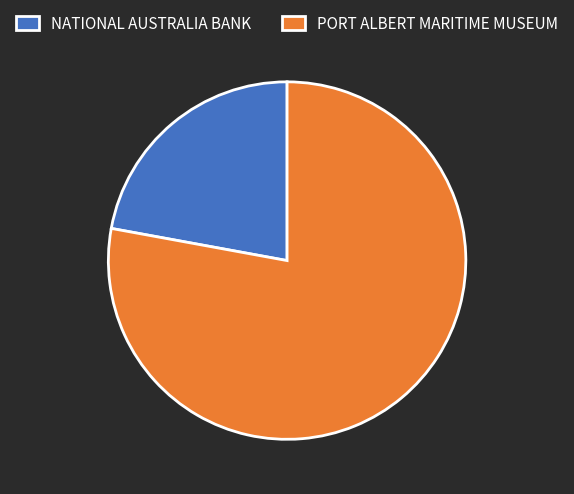

Rank the categories by value from highest to lowest.

PORT ALBERT MARITIME MUSEUM, NATIONAL AUSTRALIA BANK